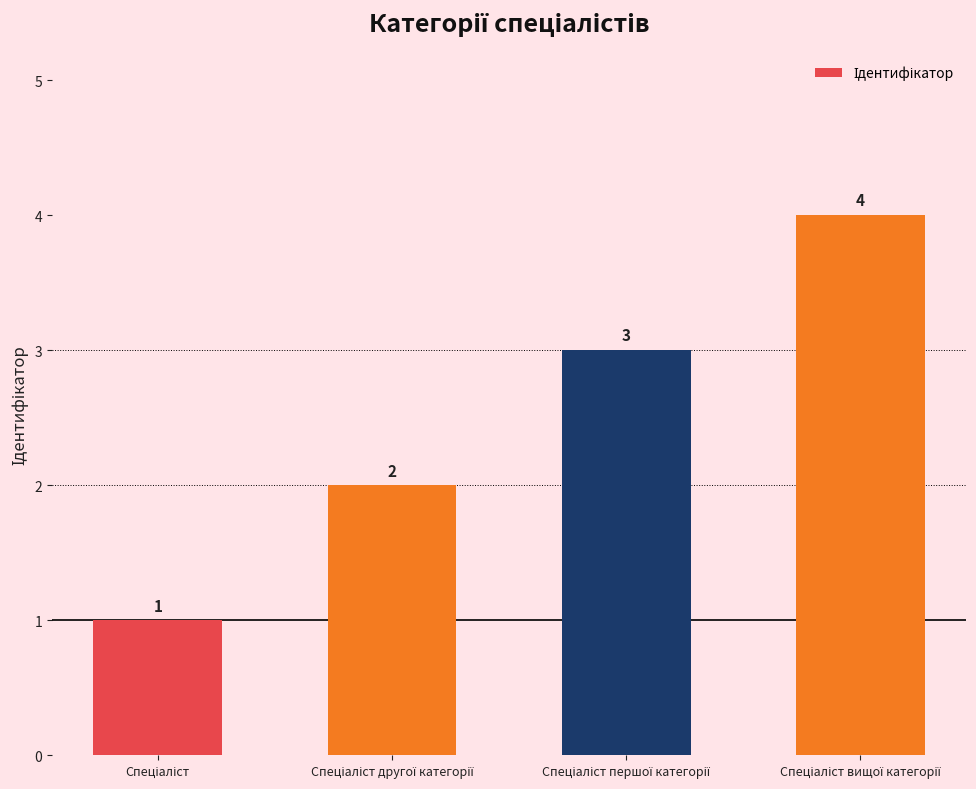

Reading left to right, transcribe all the data shown in this chart.

1	2	3	4